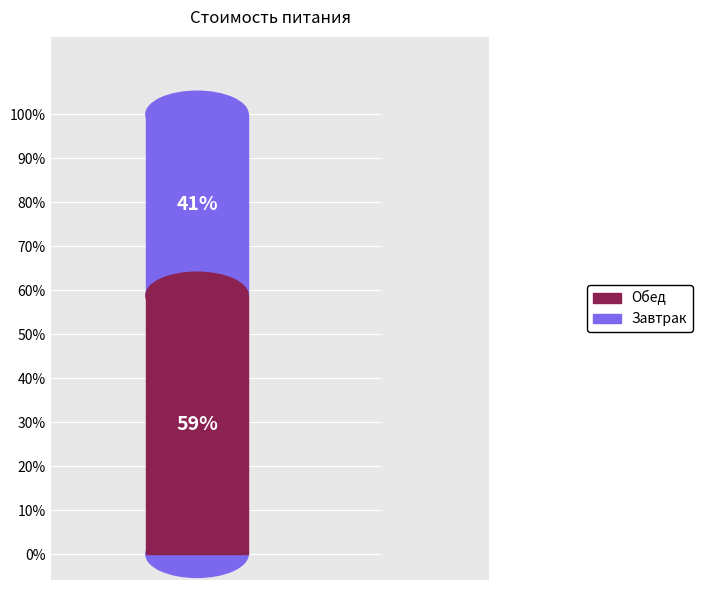

Which has a higher value, Обед or Завтрак?

Обед